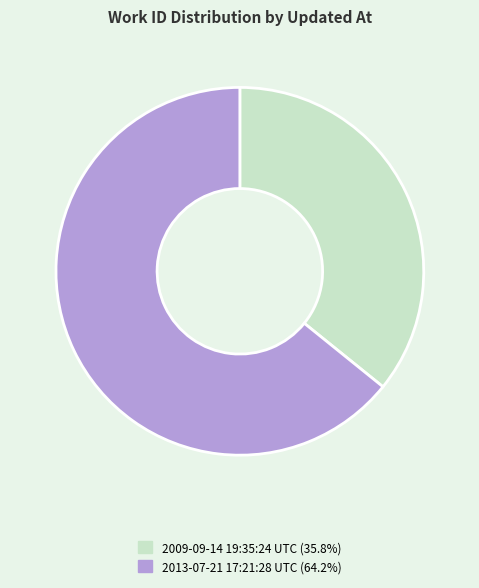

Do 2009-09-14 19:35:24 UTC and 2013-07-21 17:21:28 UTC together represent more than half of the pie?

Yes